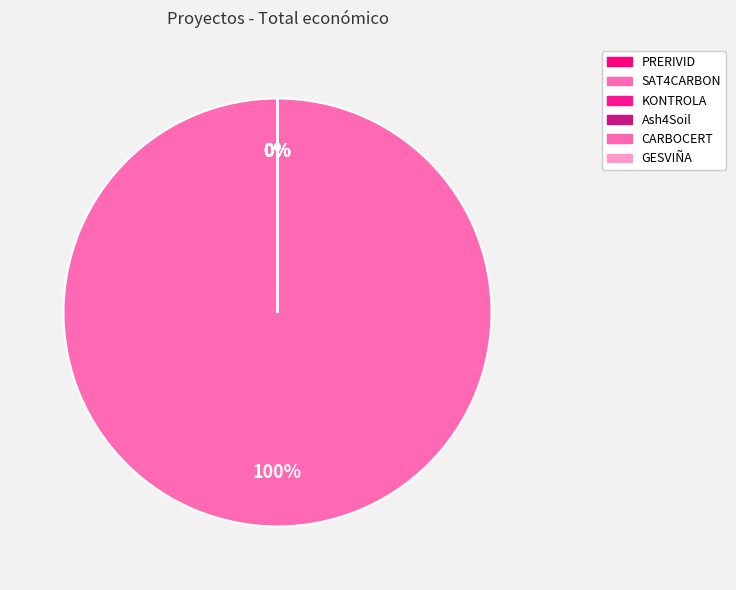

Approximately how many times larger is the value at KONTROLA compared to PRERIVID?

1.0